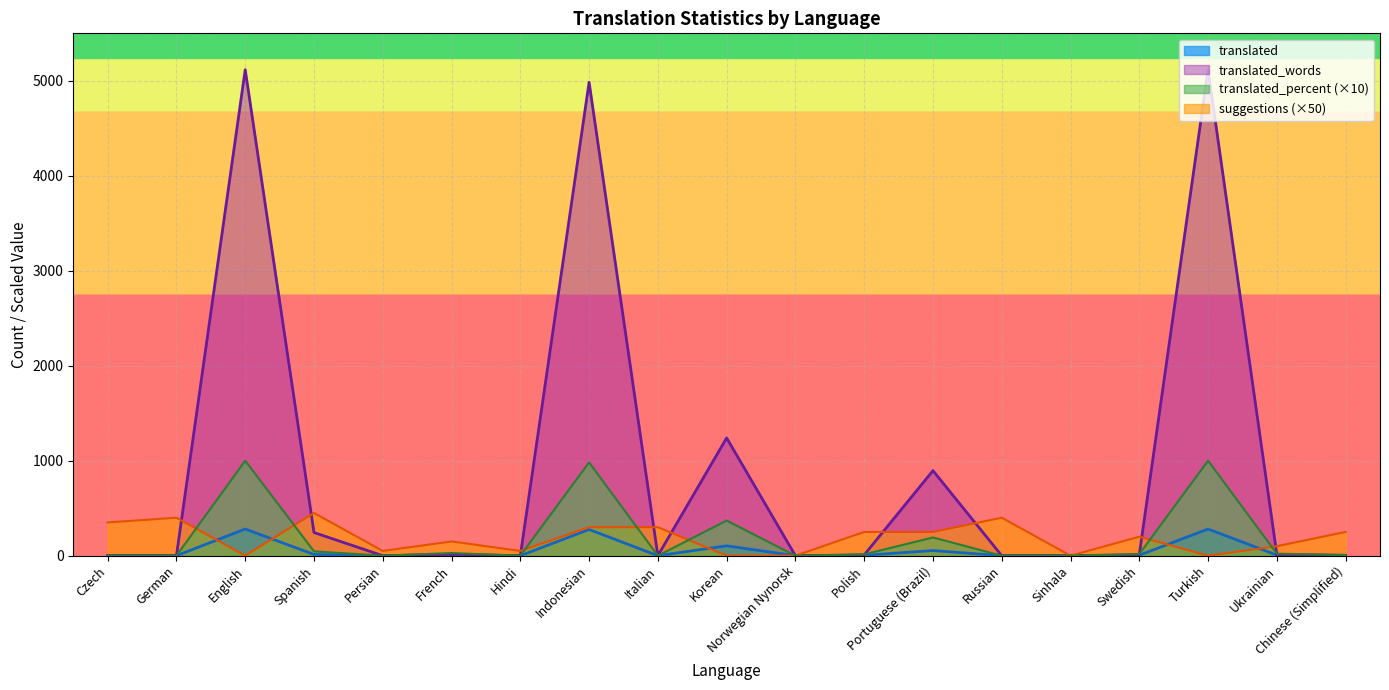

Is it true that translated_percent equals 0 at Czech?

True